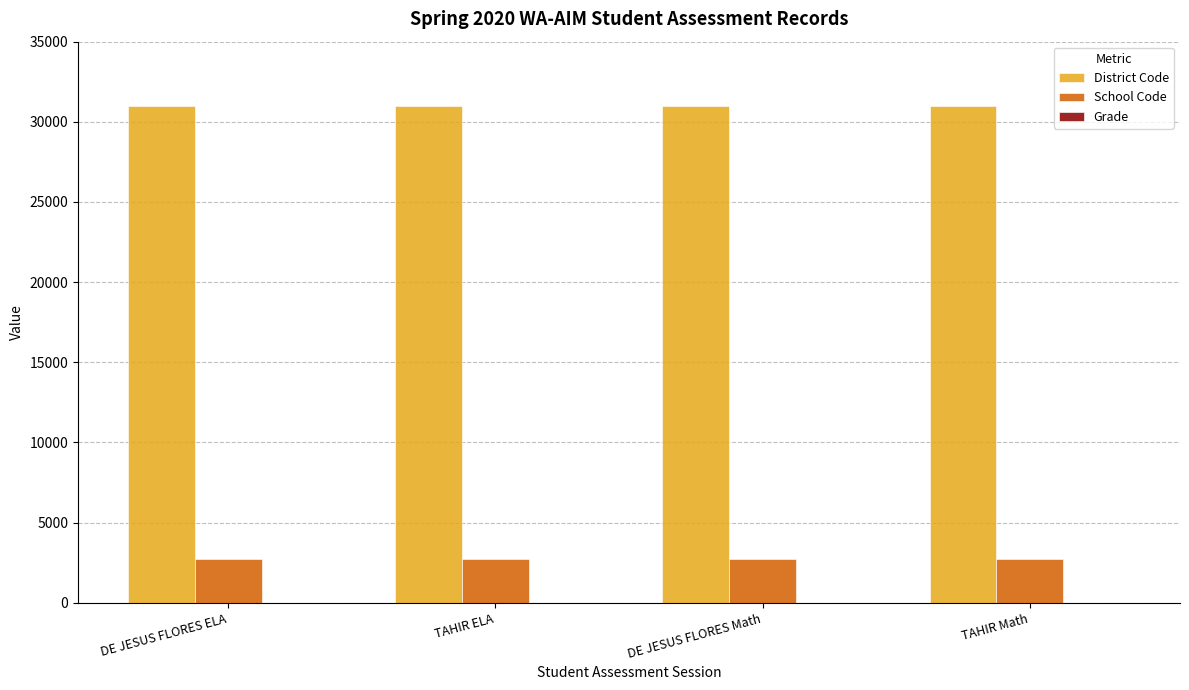

The value of District Code at TAHIR ELA is 16508. True or false?

False